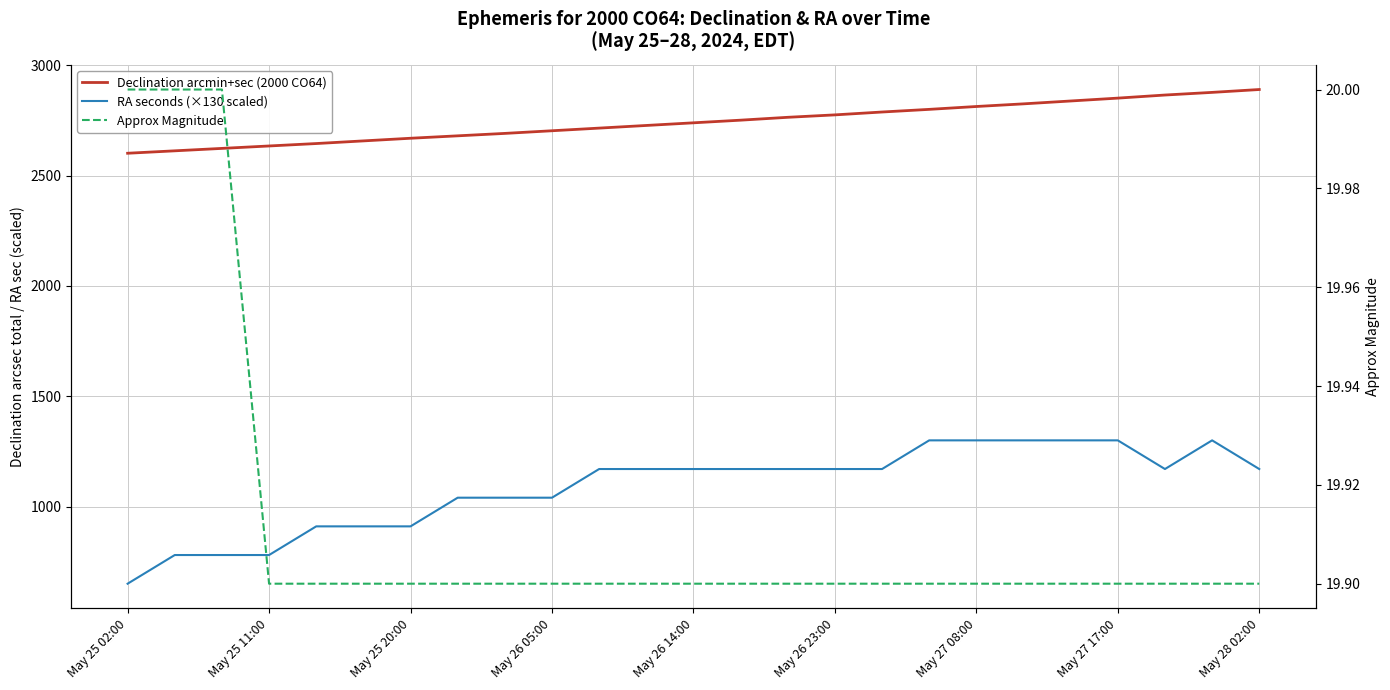

The value of Declination arcmin+sec (2000 CO64) at May 28 02:00 is 4004.8. True or false?

False